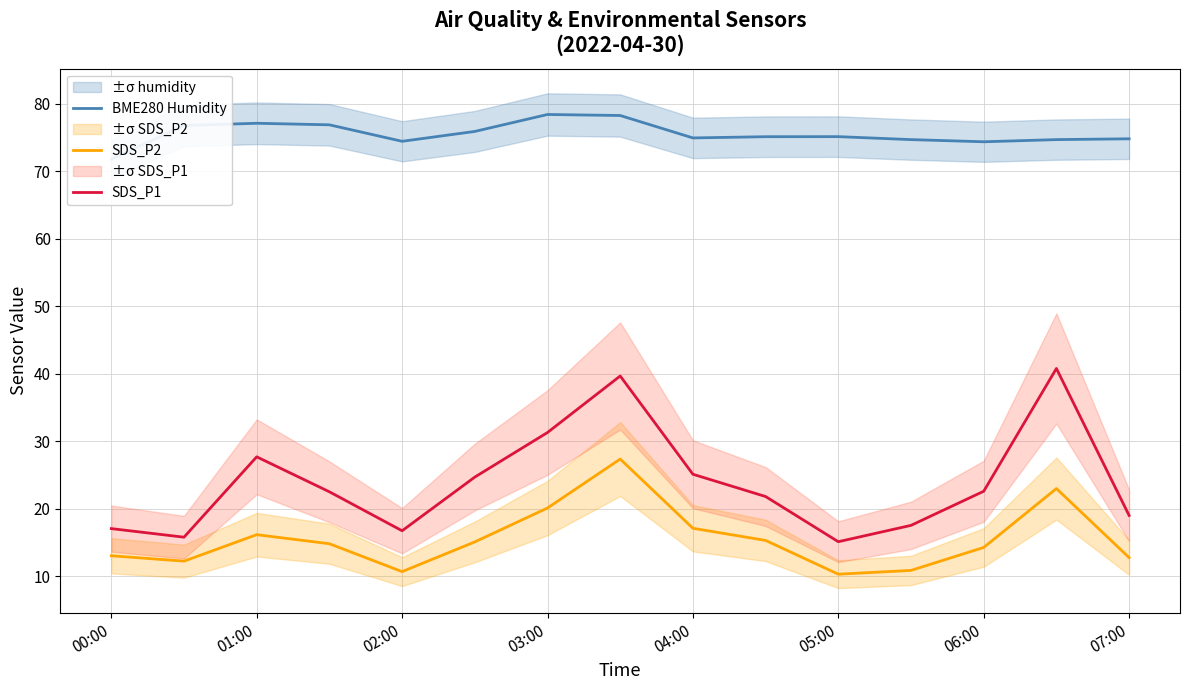

What is the lowest value of the SDS_P1 series?

15.1